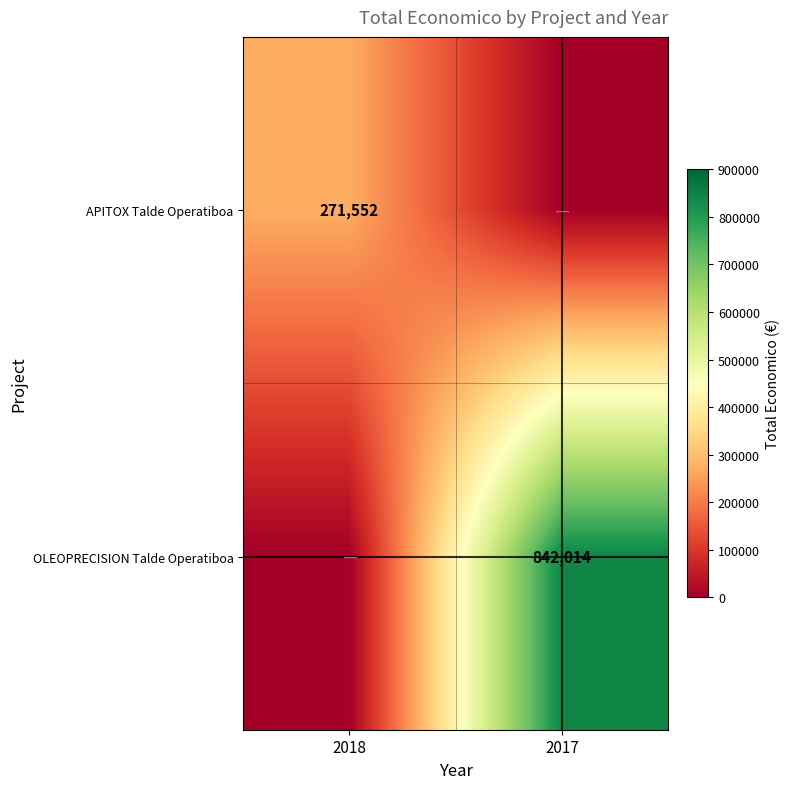

Is it true that OLEOPRECISION Talde Operatiboa equals 229378 at 2017?

False